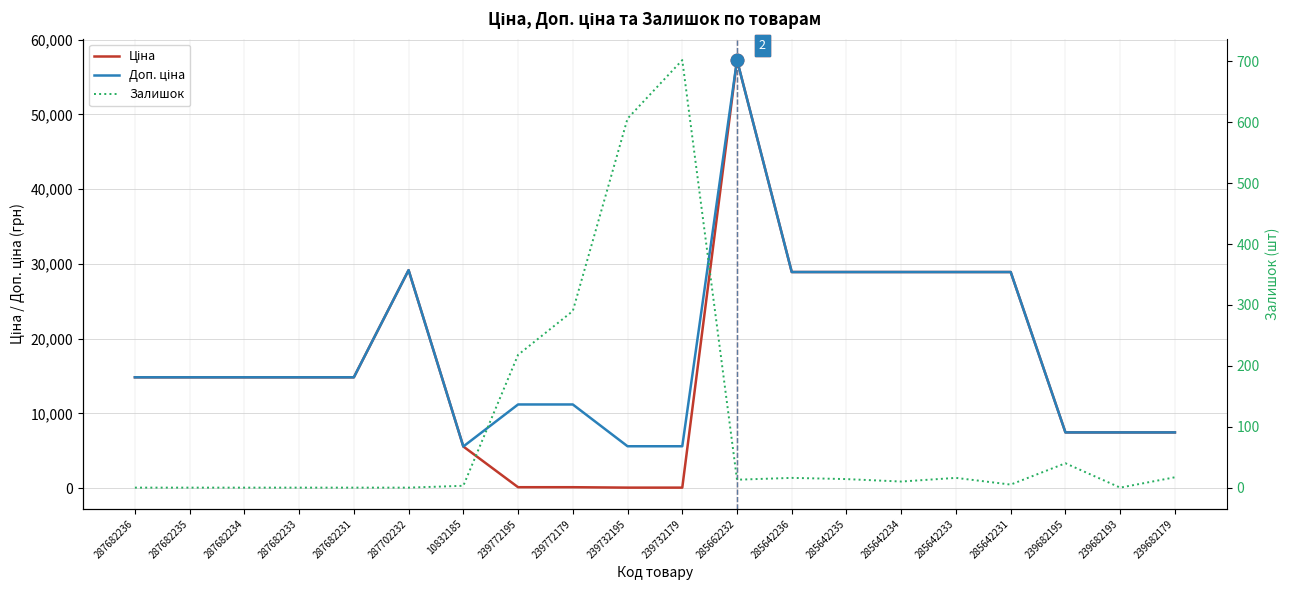

At which category is the sum across all series the highest?

285662232